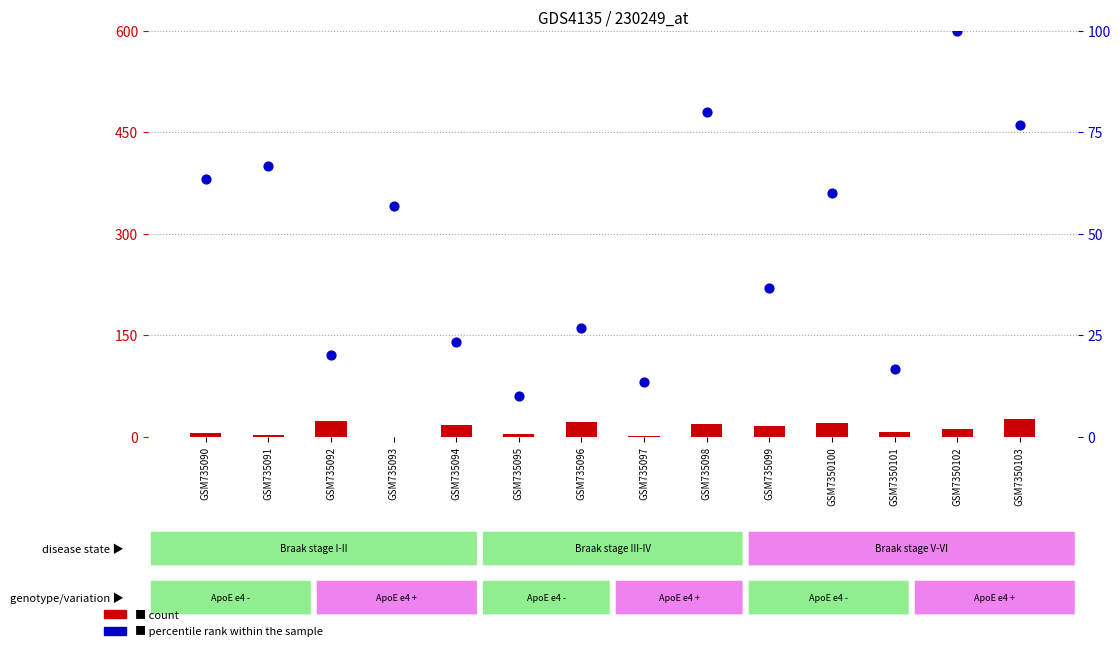

At which category is the sum across all series the highest?

GSM7350102